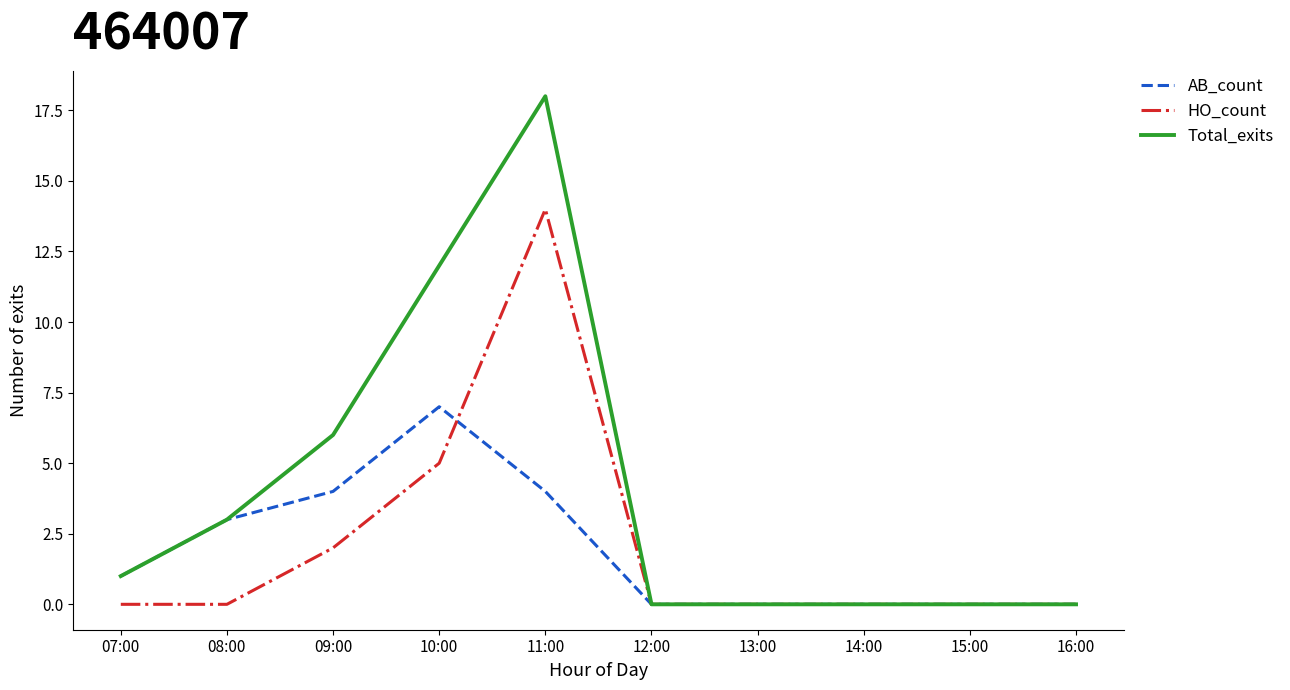

The value of AB_count at 09:00 is 6. True or false?

False